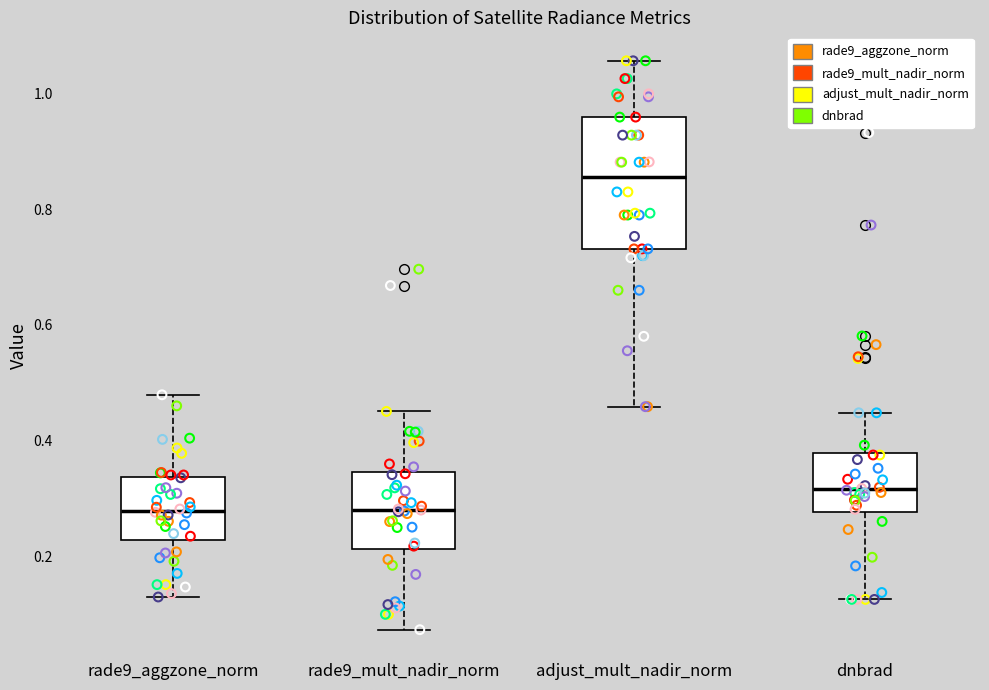

Reading left to right, read every box against the y-axis: the position of its median line, the range the box covers, and the ends of its whiskers. The values are not printed on the chart, so give them approximately, as read against the axis.

rade9_aggzone_norm: median 0.28, box 0.22 to 0.34, whiskers 0.12 to 0.48
rade9_mult_nadir_norm: median 0.28, box 0.22 to 0.34, whiskers 0.08 to 0.46
adjust_mult_nadir_norm: median 0.86, box 0.74 to 0.96, whiskers 0.46 to 1.06
dnbrad: median 0.32, box 0.28 to 0.38, whiskers 0.12 to 0.44